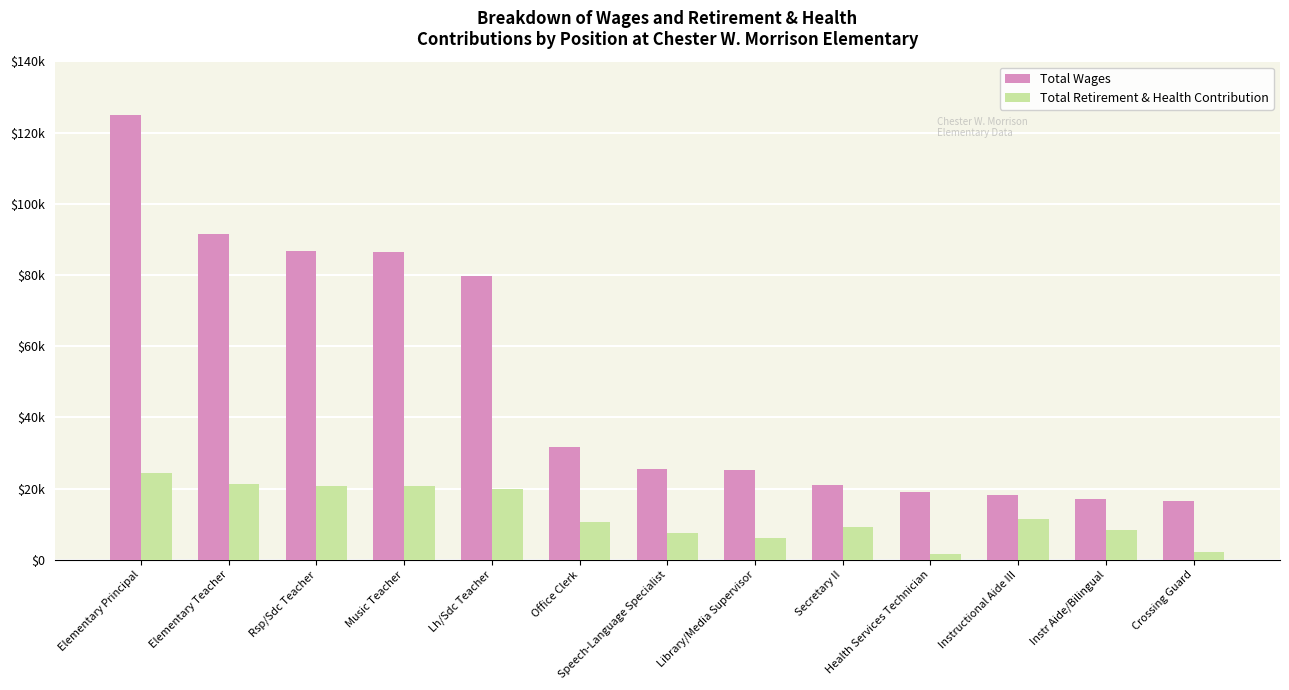

What are all the series names shown in the legend?

Total Wages, Total Retirement & Health Contribution